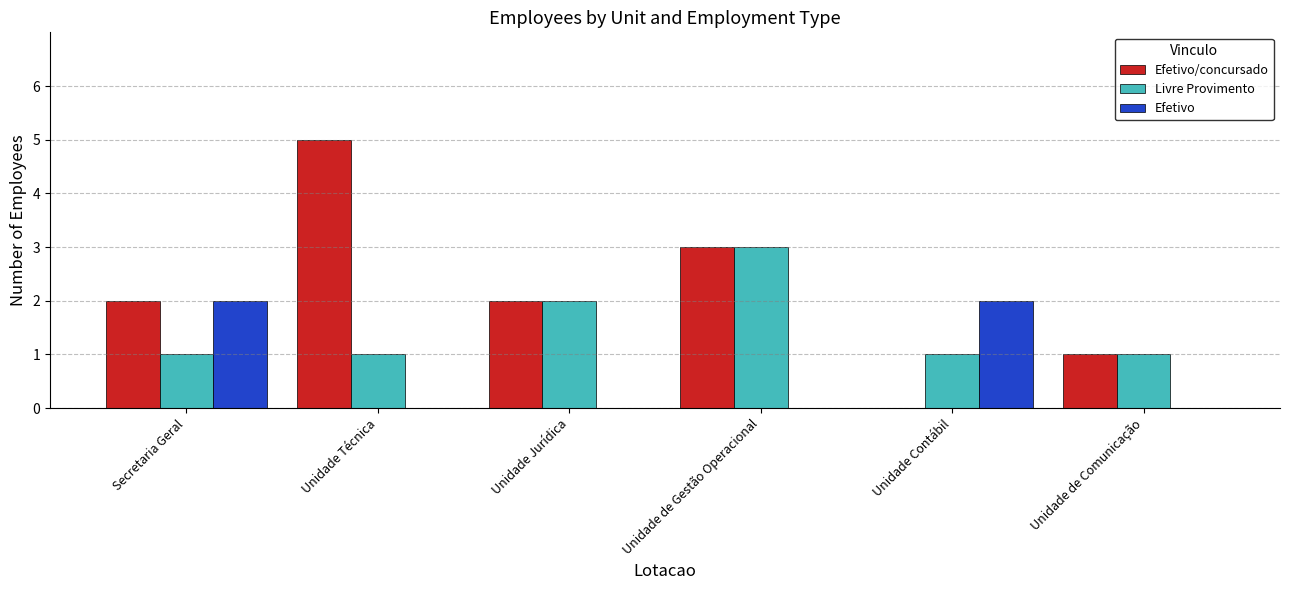

What is the maximum value for Livre Provimento?

3